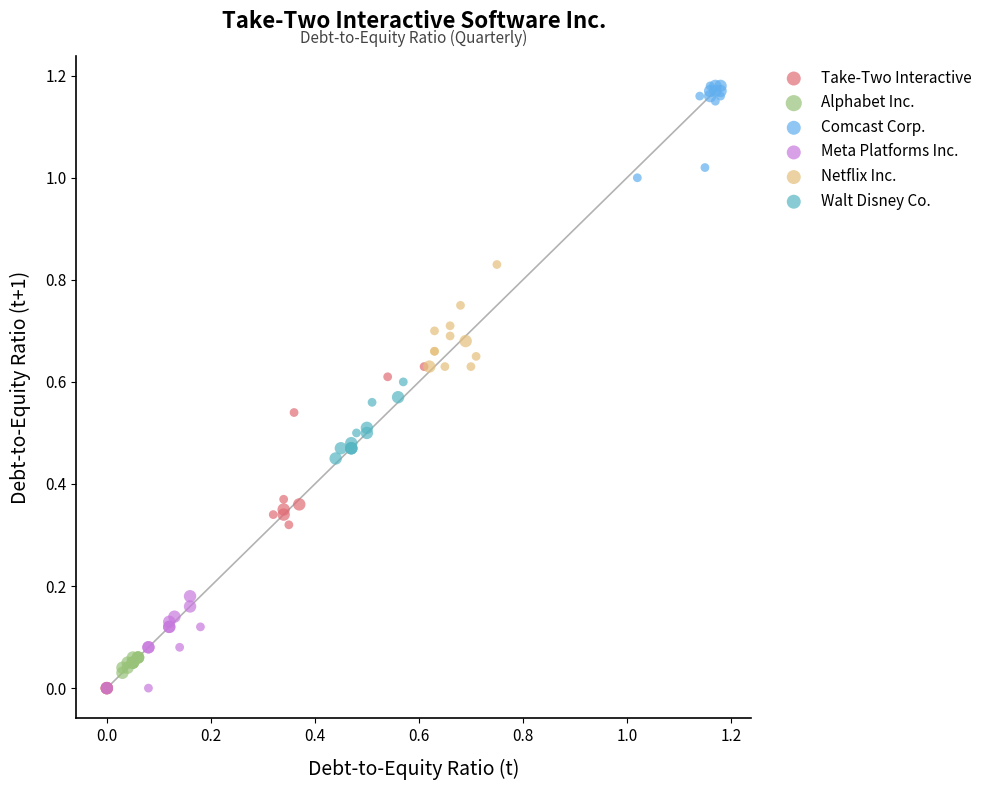

Which series has the widest spread of Y values?

Take-Two Interactive